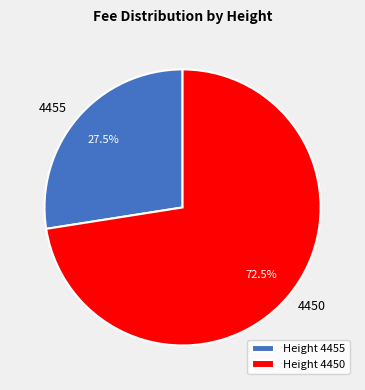

Which category has the smallest portion of the pie?

4455